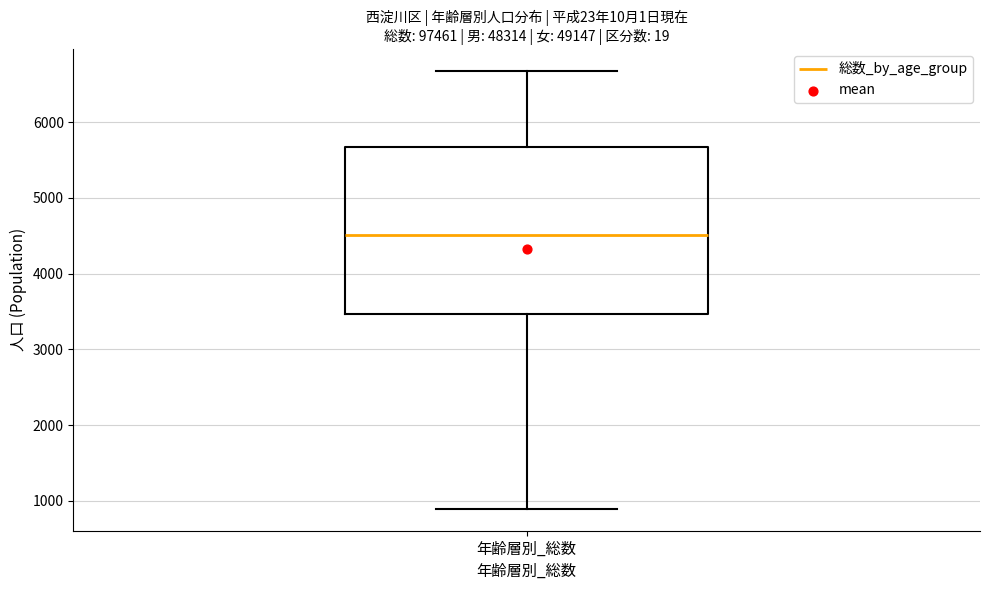

Transcribe this box plot: give where the median line is, the range the box spans, and where the two whiskers end, as read against the y-axis. The values are not printed on the chart, so give them approximately, as read against the axis.

median 4500, box 3500 to 5700, whiskers 900 to 6700